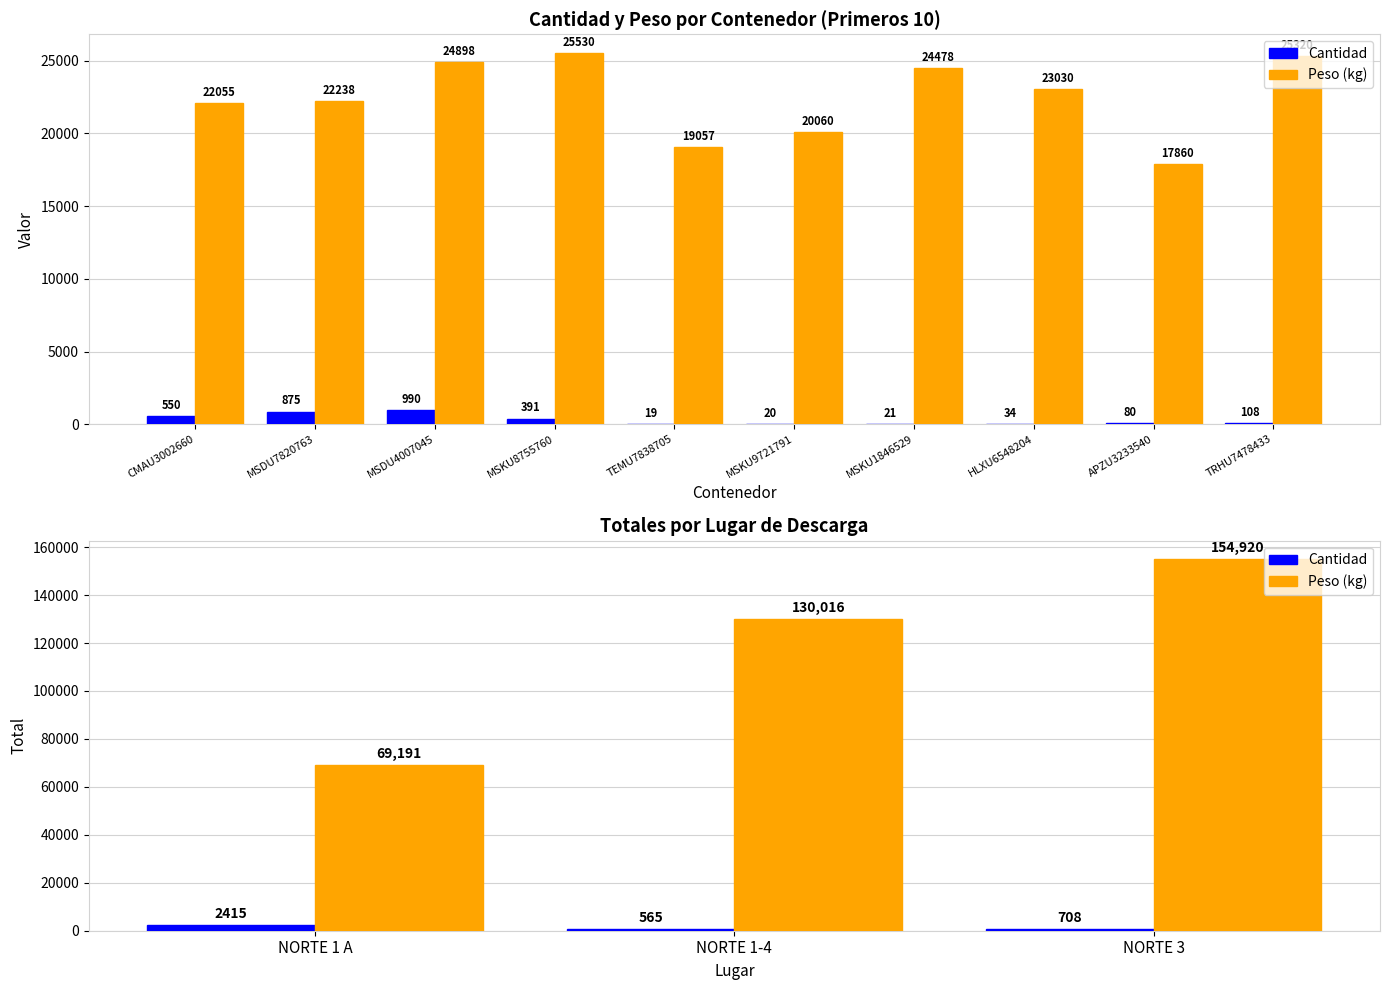

The value of Peso (kg) at NORTE 1-4 is 40275.2. True or false?

False